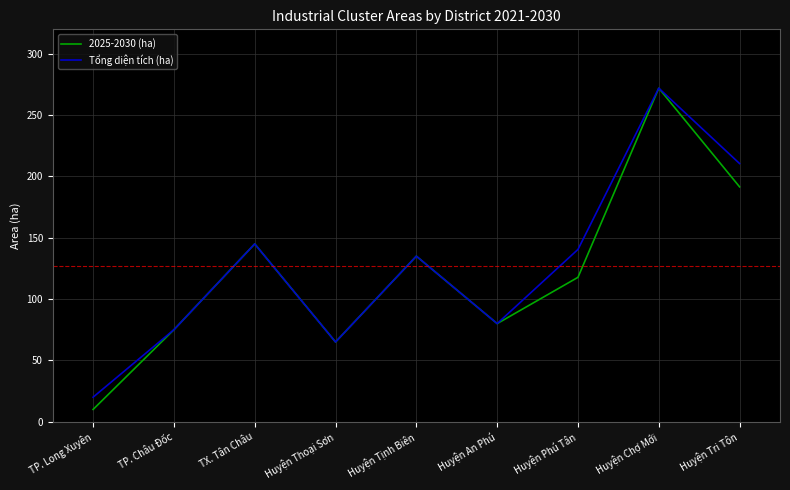

Reading left to right, extract all data points from this chart.

2025-2030 (ha): 10.0	75.0	145.0	65.0	135.0	80.0	117.8	272.0	191.5
Tổng diện tích (ha): 20.0	75.0	145.0	65.0	135.0	80.0	140.5	272.0	210.5